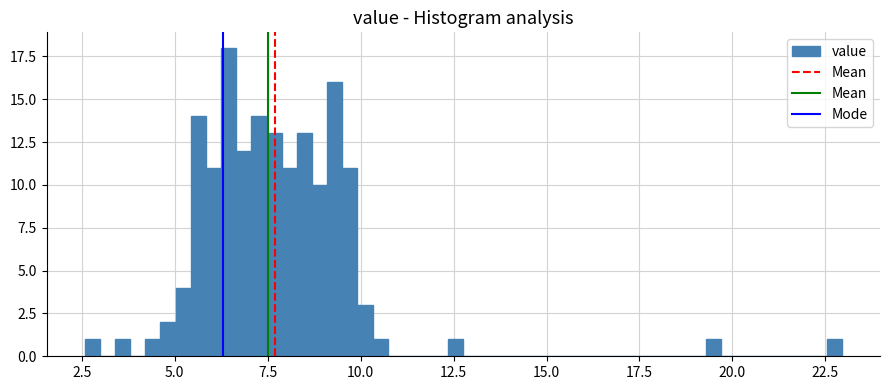

Read against the x-axis, roughly where is the centre of the tallest bar?

6.5